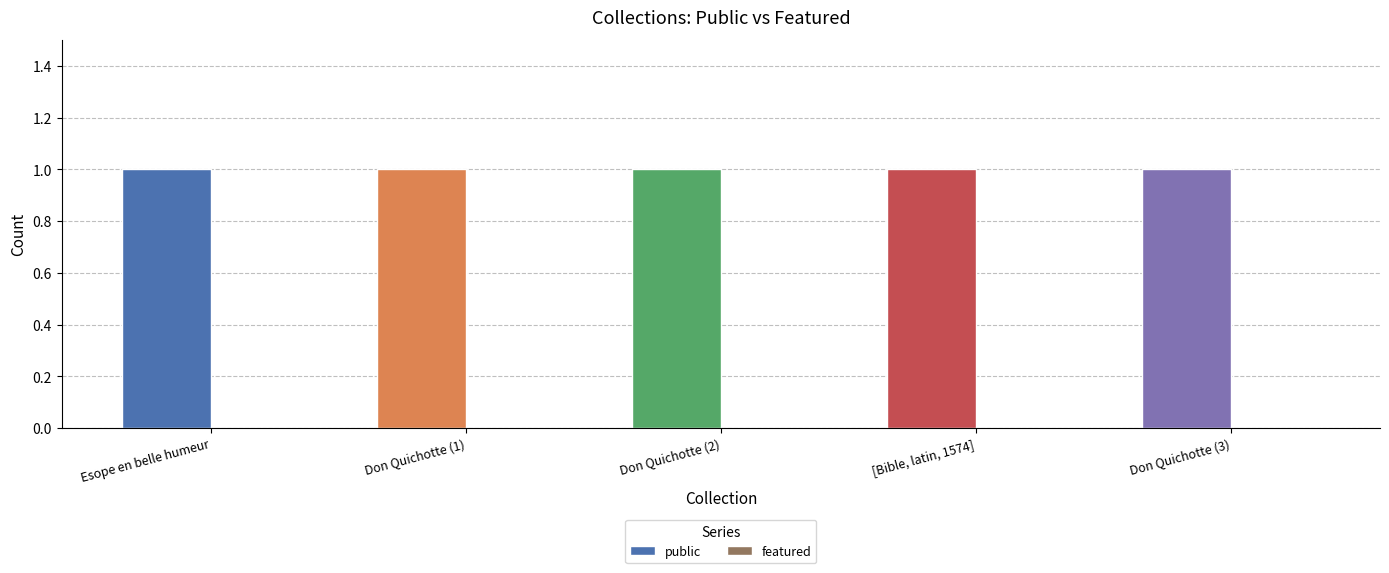

What is the minimum value for public?

1